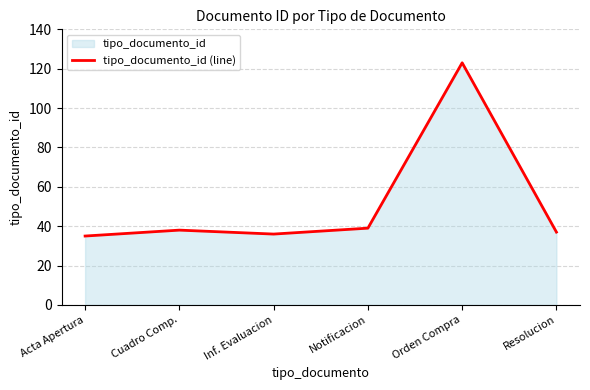

What is the difference between the maximum and minimum values?

88